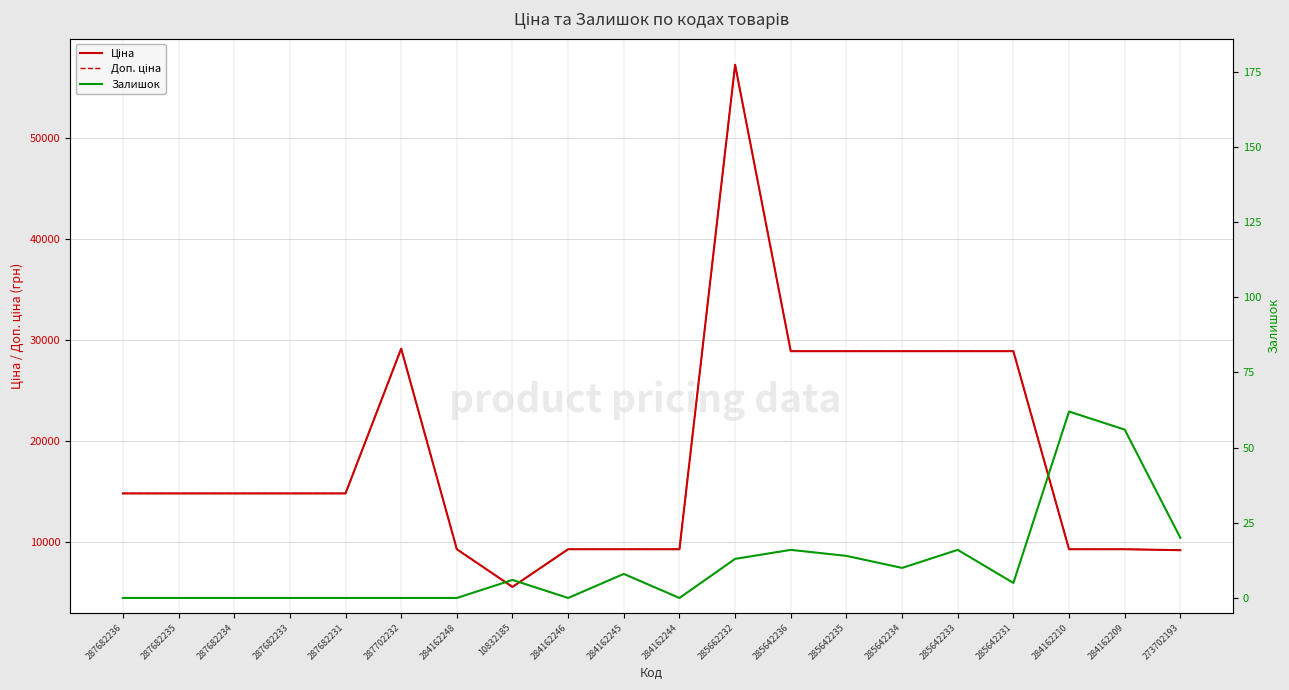

What is the difference between the maximum and second lowest values in the Залишок series?

62.0